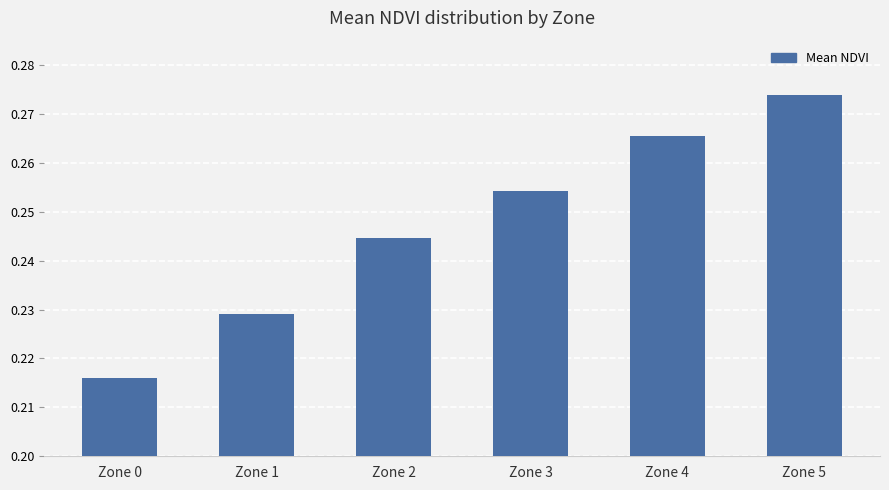

At which label is the value closest to 0?

Zone 0